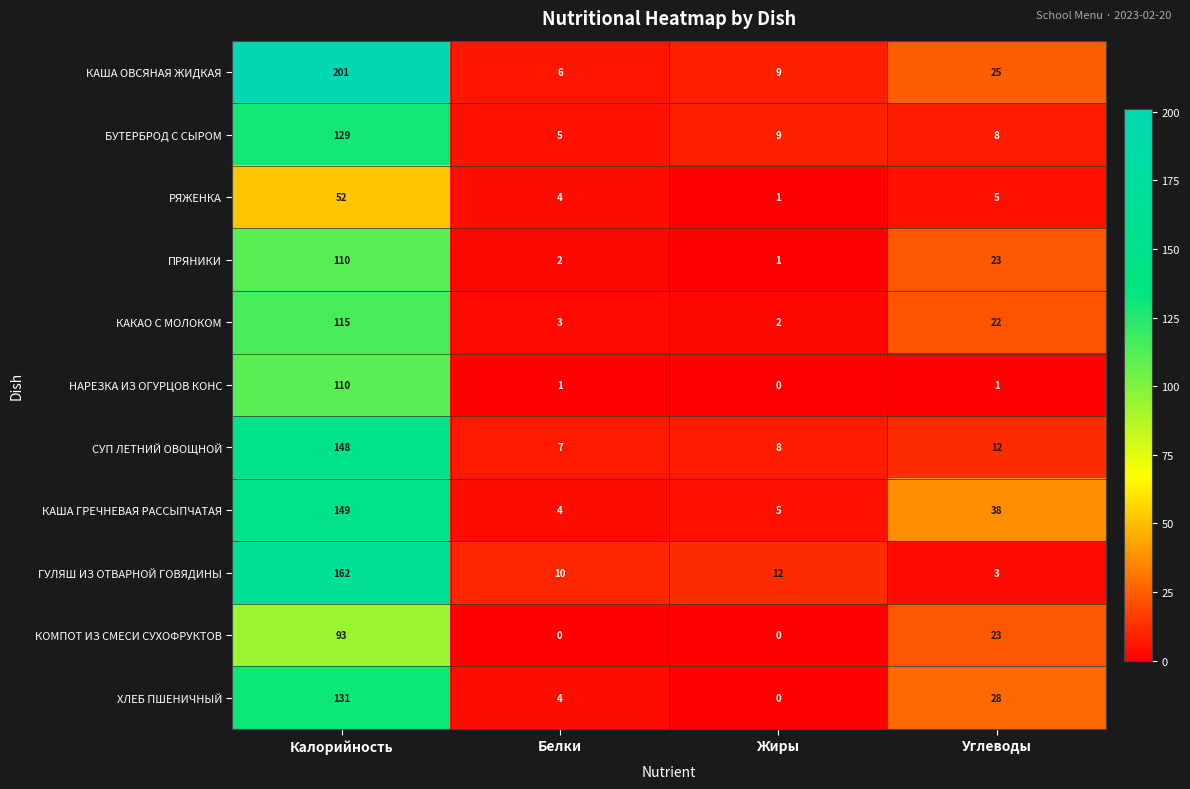

What is the sum of all НАРЕЗКА ИЗ ОГУРЦОВ КОНС values?

112